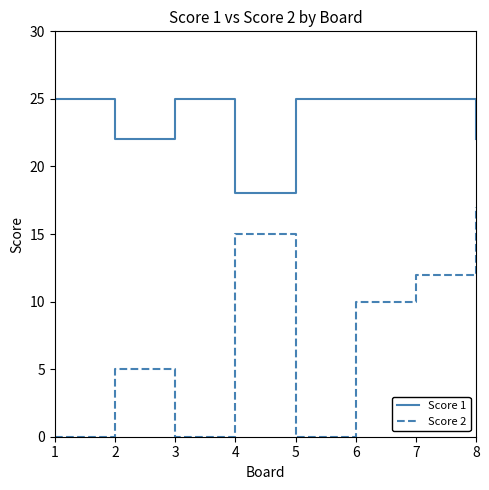

Is the value of Score 2 at 8 greater than the value of Score 1 at 4?

No